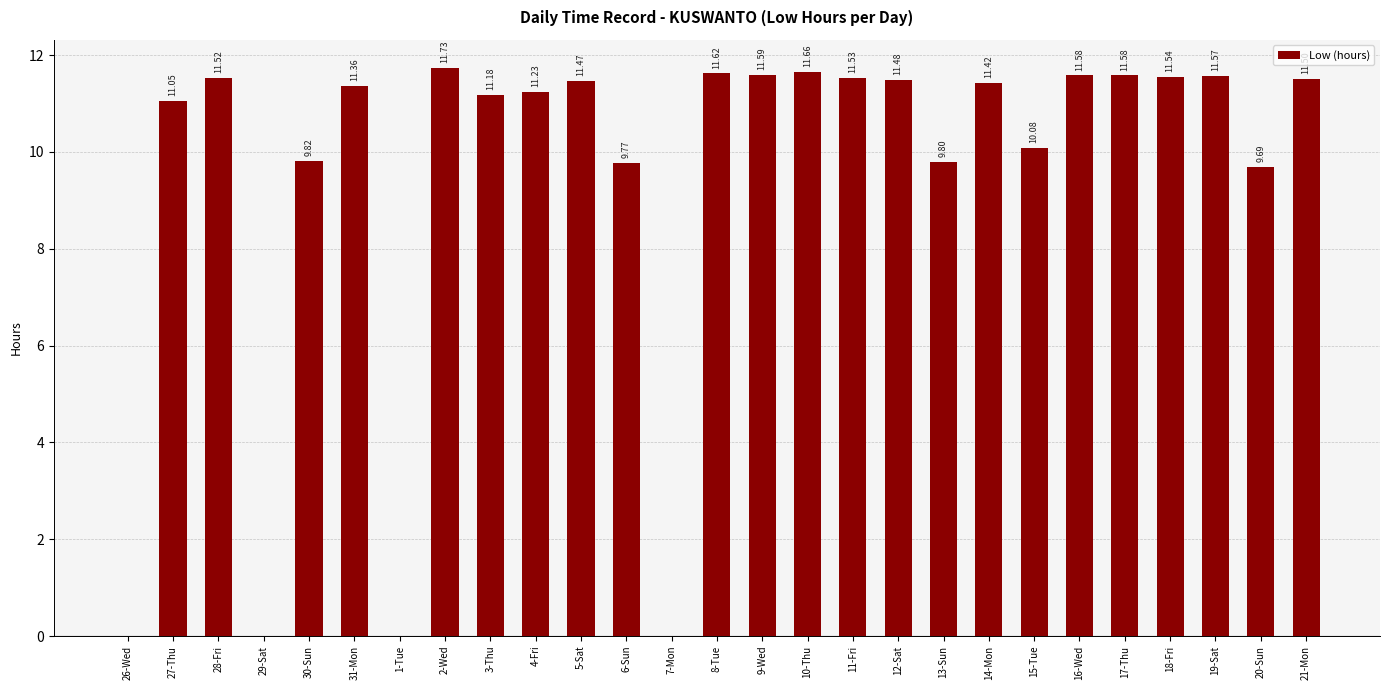

Is it true that the value at 12-Sat is 11.5?

True